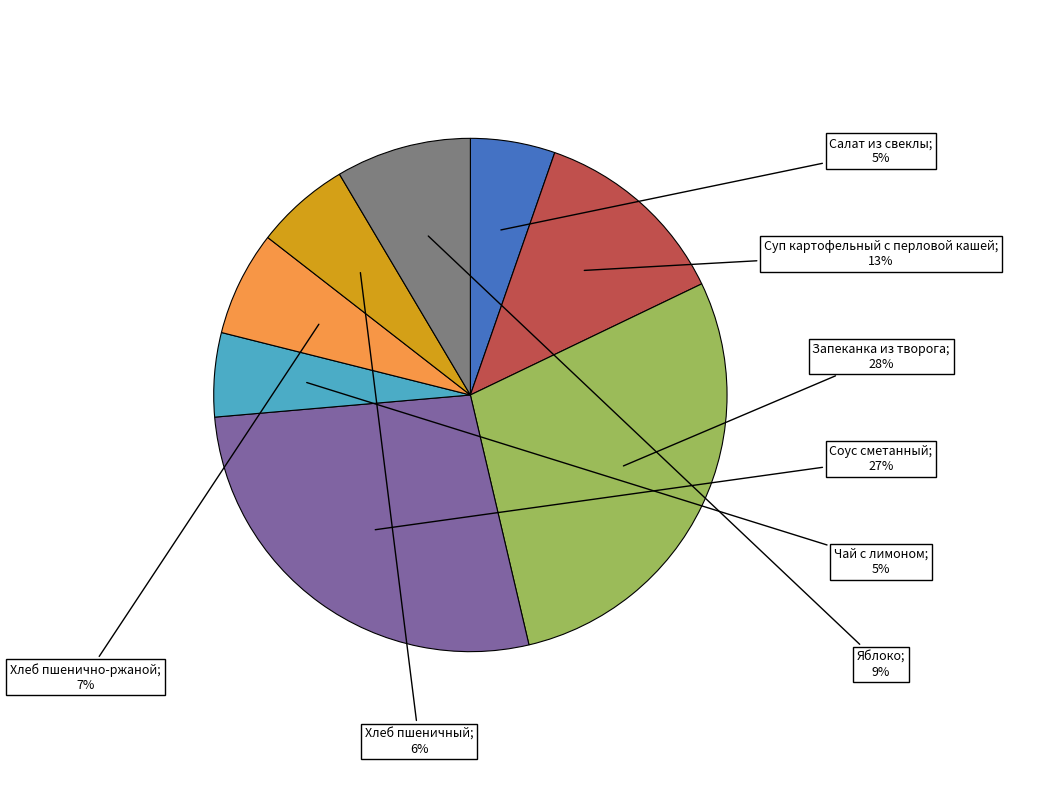

To the nearest percent, what is the difference between the largest and smallest slice percentages?

23%